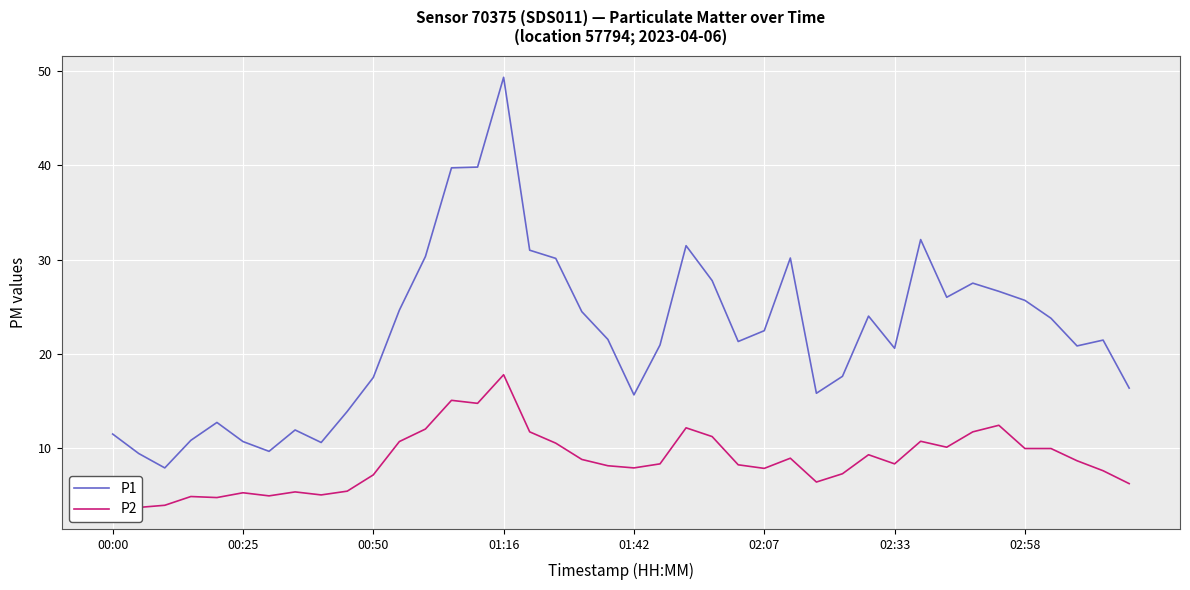

Rank the series by their maximum value, from lowest to highest.

P2, P1